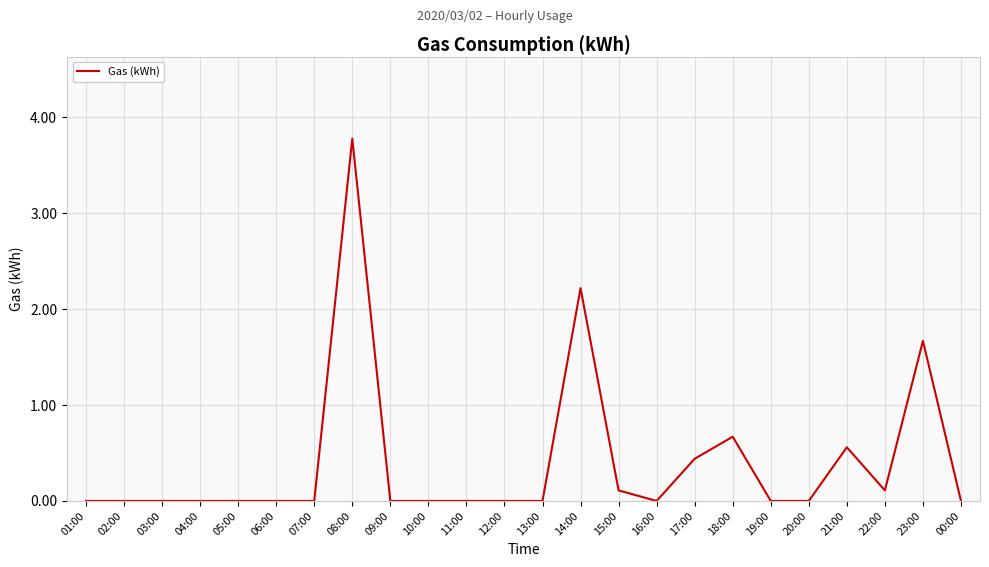

How many lines are shown in the chart?

1